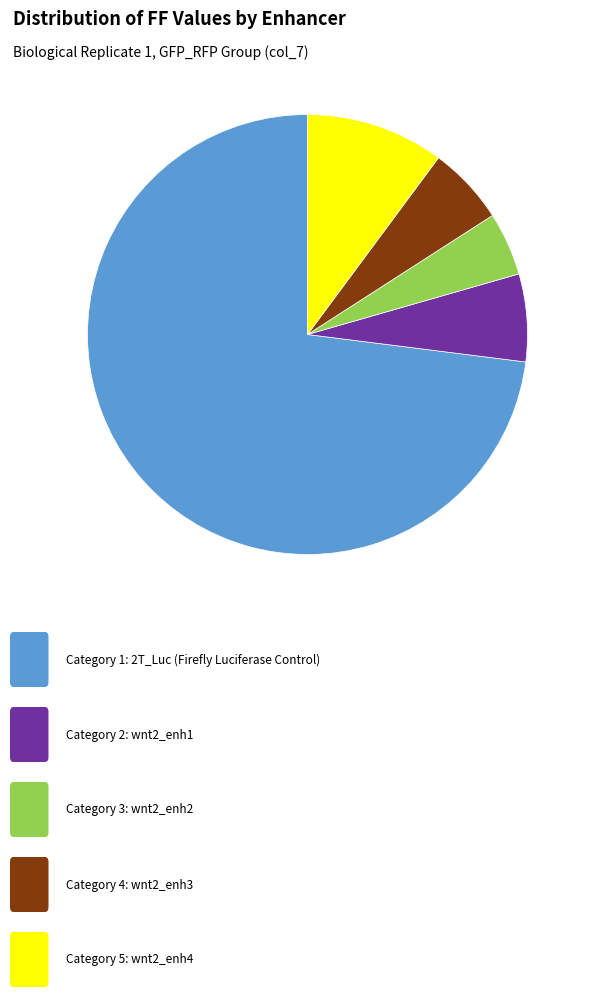

Is there a majority slice in this chart?

Yes